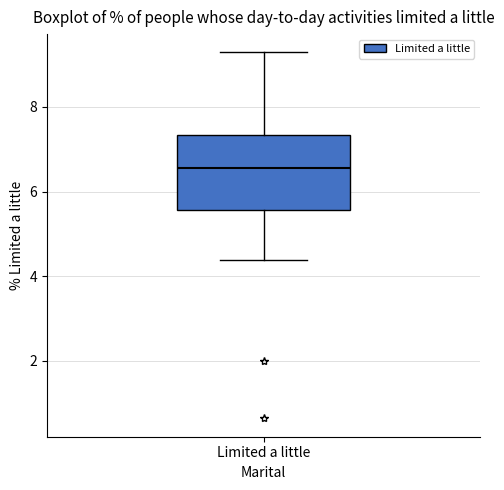

Transcribe this box plot: give where the median line is, the range the box spans, and where the two whiskers end, as read against the y-axis. The values are not printed on the chart, so give them approximately, as read against the axis.

median 6.6, box 5.6 to 7.4, whiskers 4.4 to 9.2